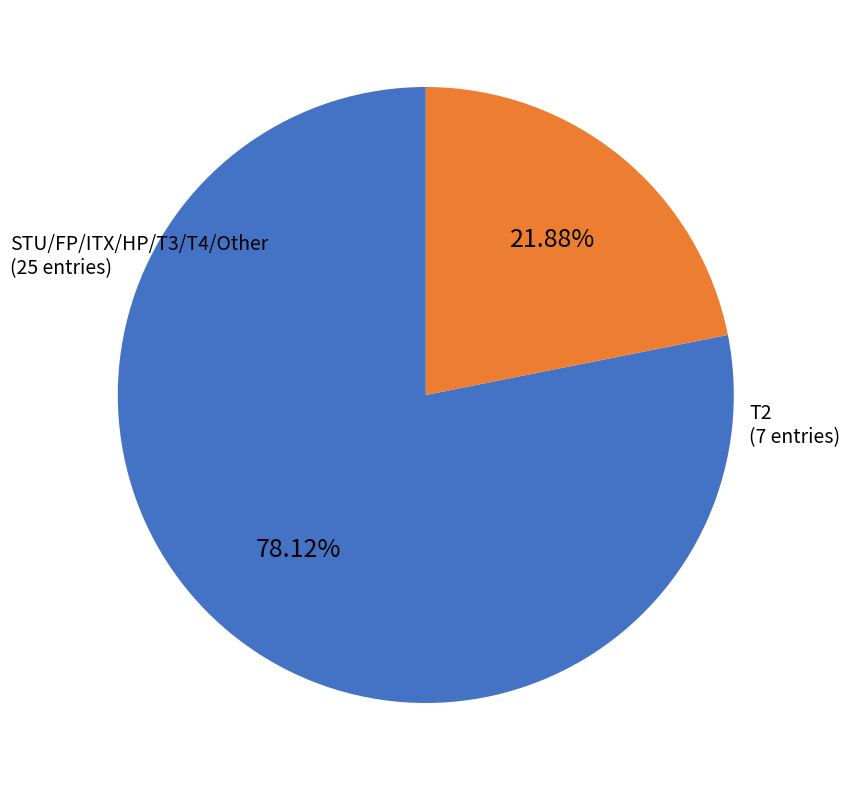

How many slices are in this pie chart?

2